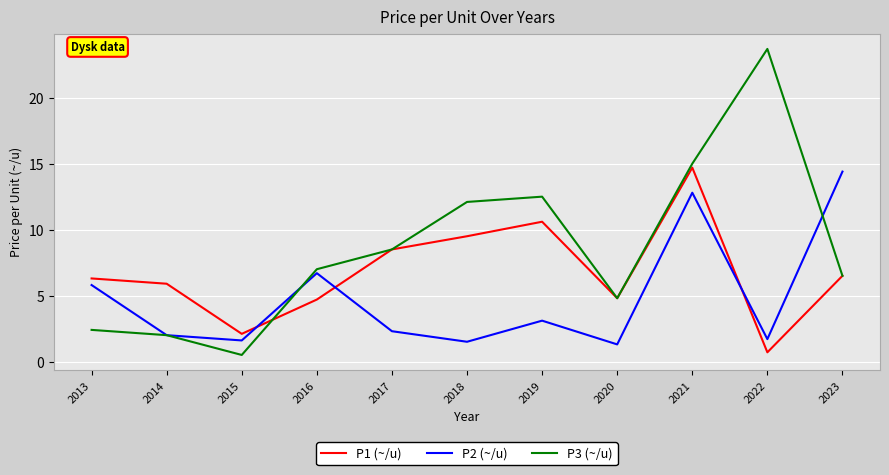

Is the value of P3 (~/u) at 2020 greater than the value of P1 (~/u) at 2022?

Yes